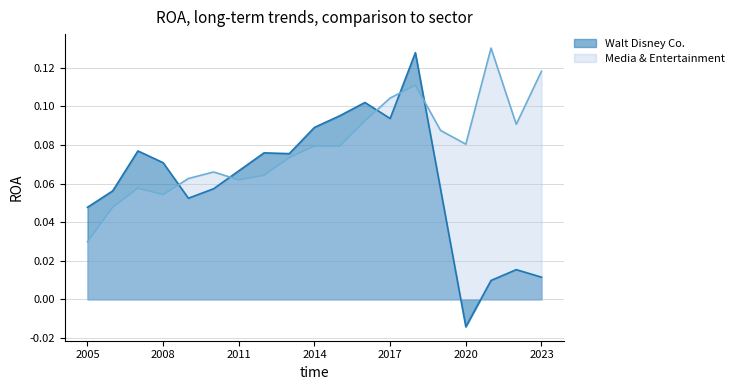

How many interior local peaks does the Media & Entertainment series have?

4